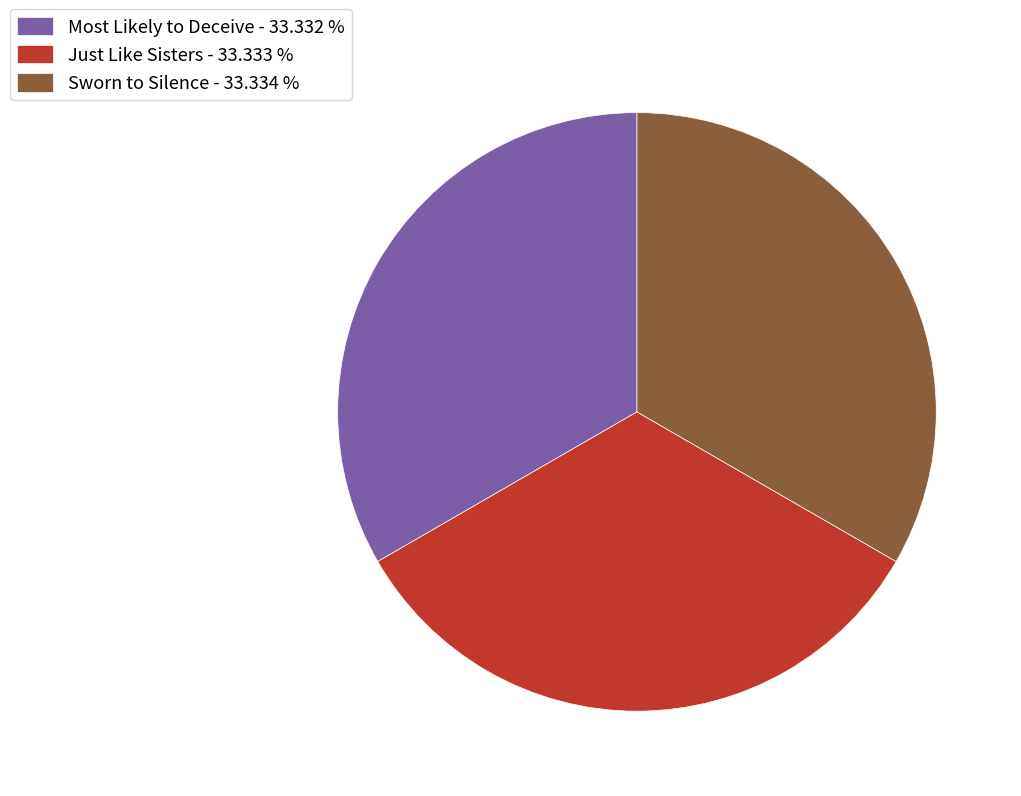

The Most Likely to Deceive slice represents 27% of the pie. True or false?

False